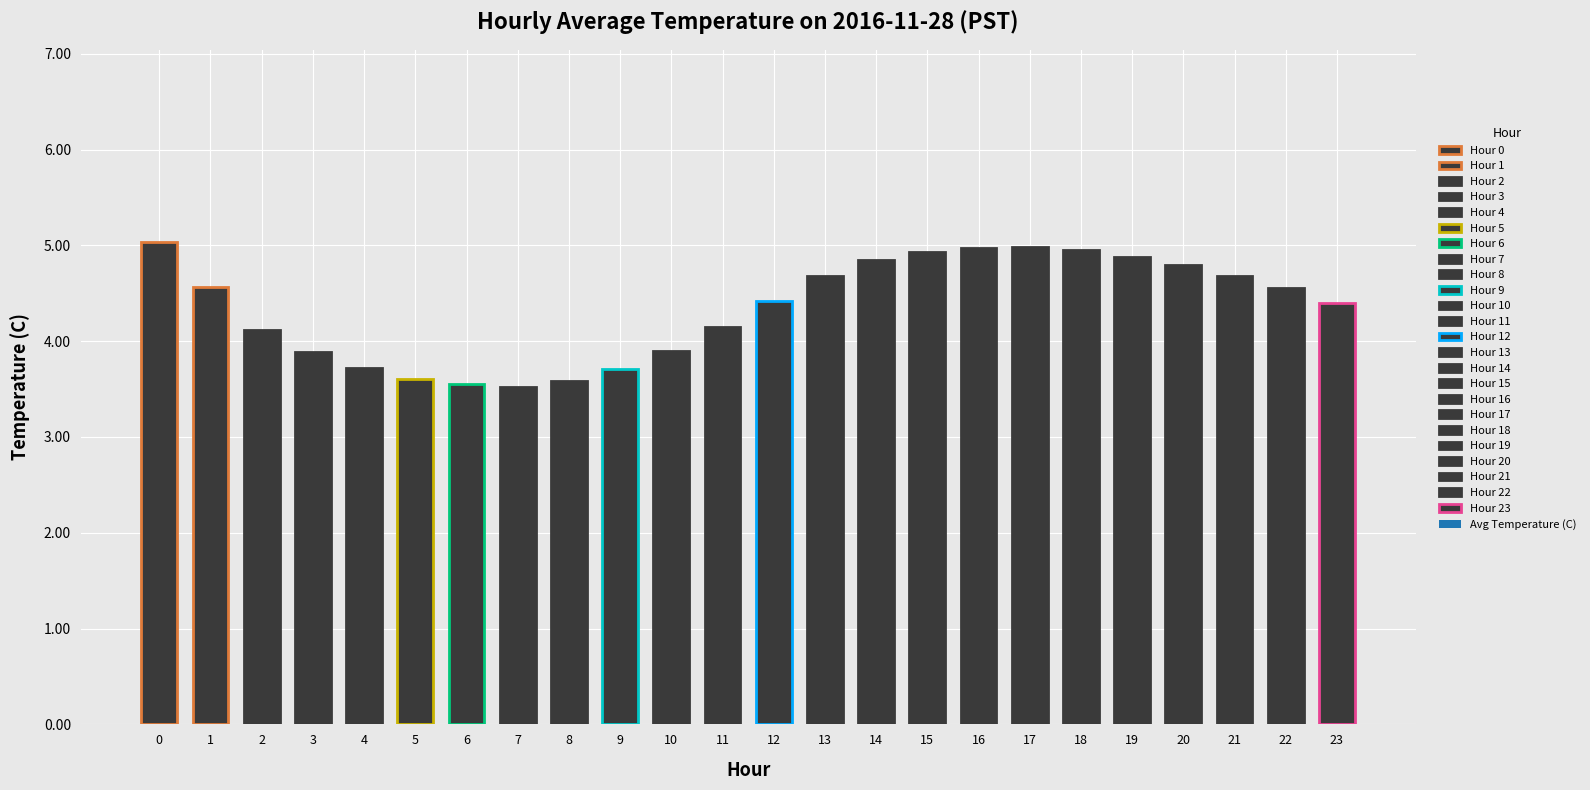

What is the approximate value at 17?

5.0